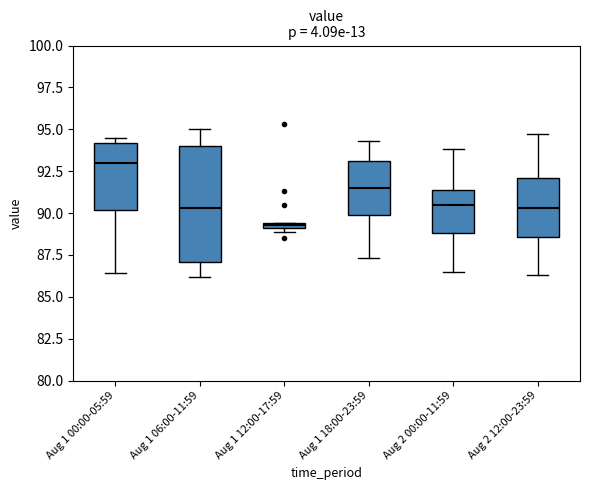

Comparing the boxes themselves (not the whiskers), which one is the tallest?

Aug 1 06:00-11:59